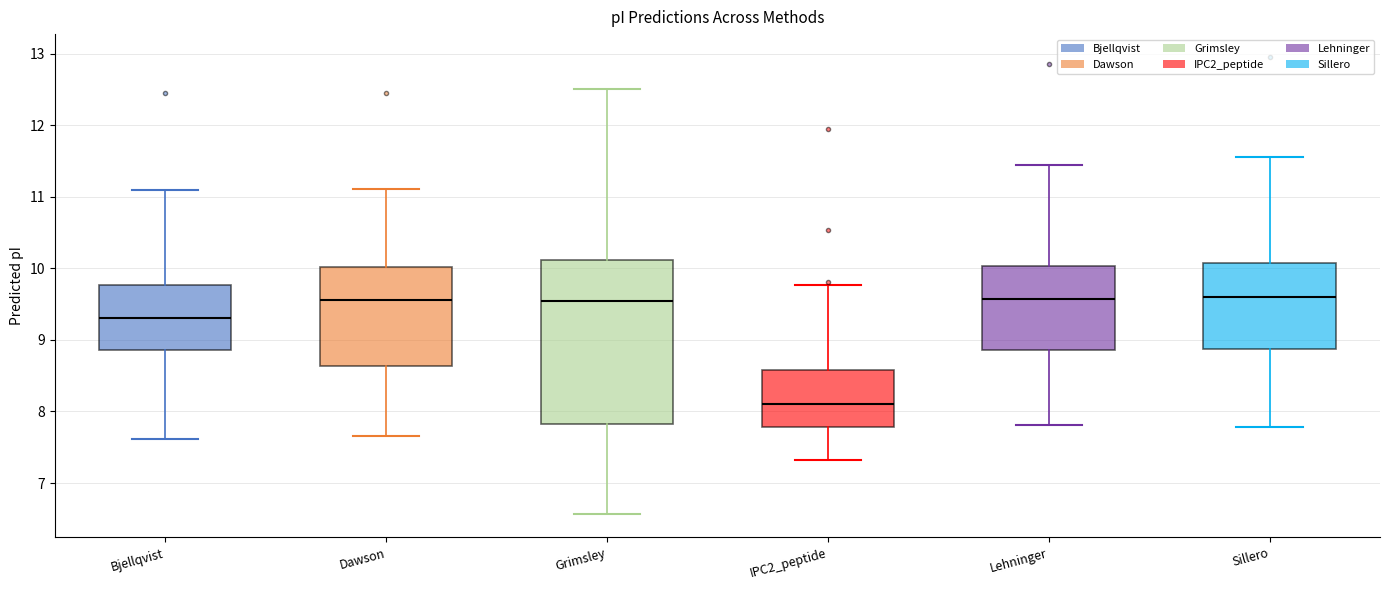

Comparing the boxes themselves (not the whiskers), which one is the tallest?

Grimsley